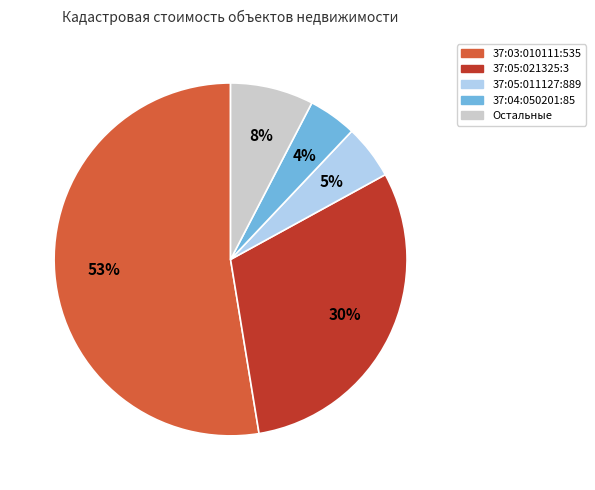

To the nearest percent, what is the average slice percentage?

20%